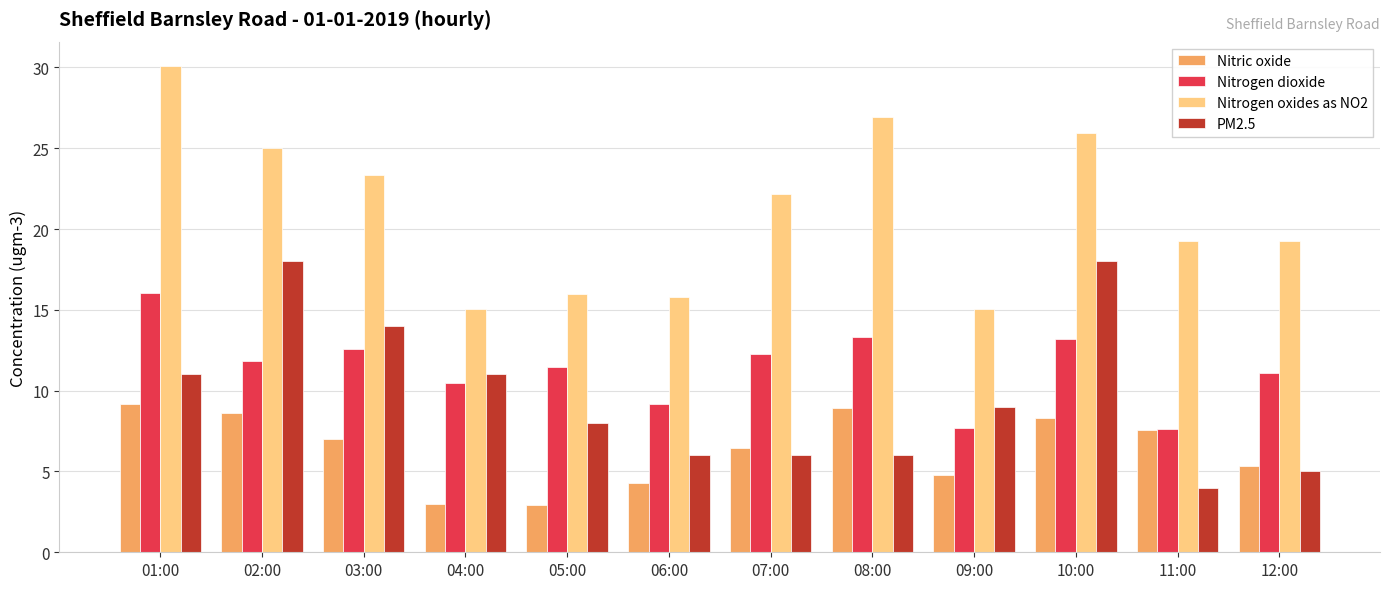

What is the value of the Nitrogen oxides as NO2 bar at the 8th from the left?

27.0